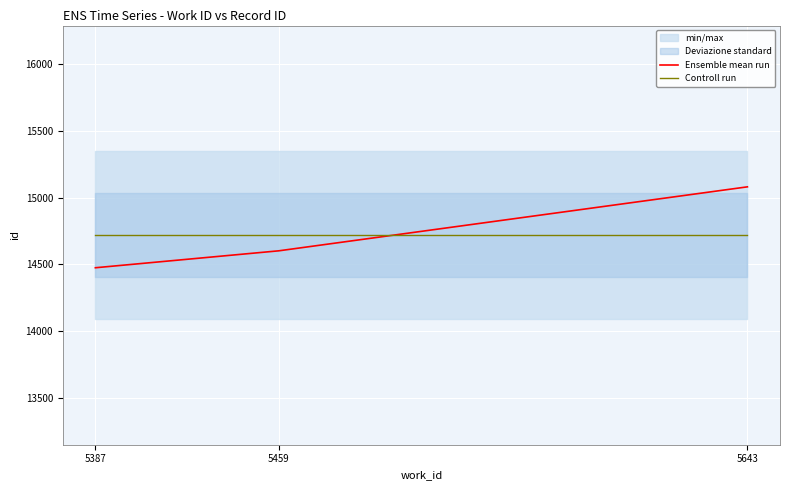

Count the Ensemble mean run values in the range 14474 to 15081.

3